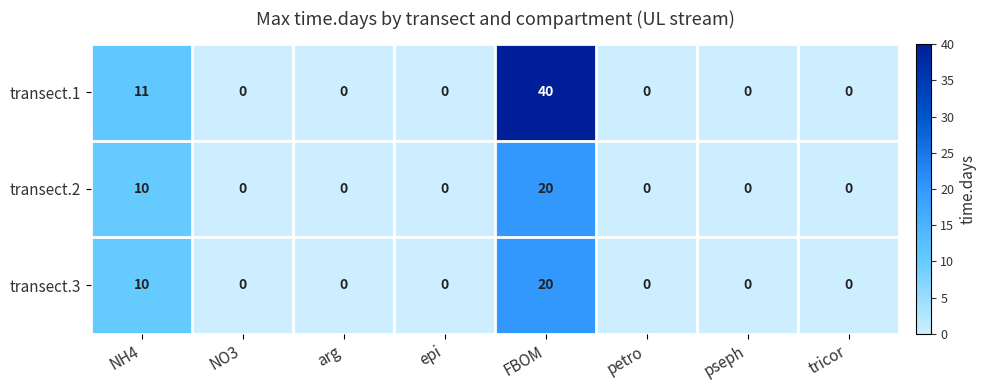

At which category does the chart reach its peak across all series?

FBOM